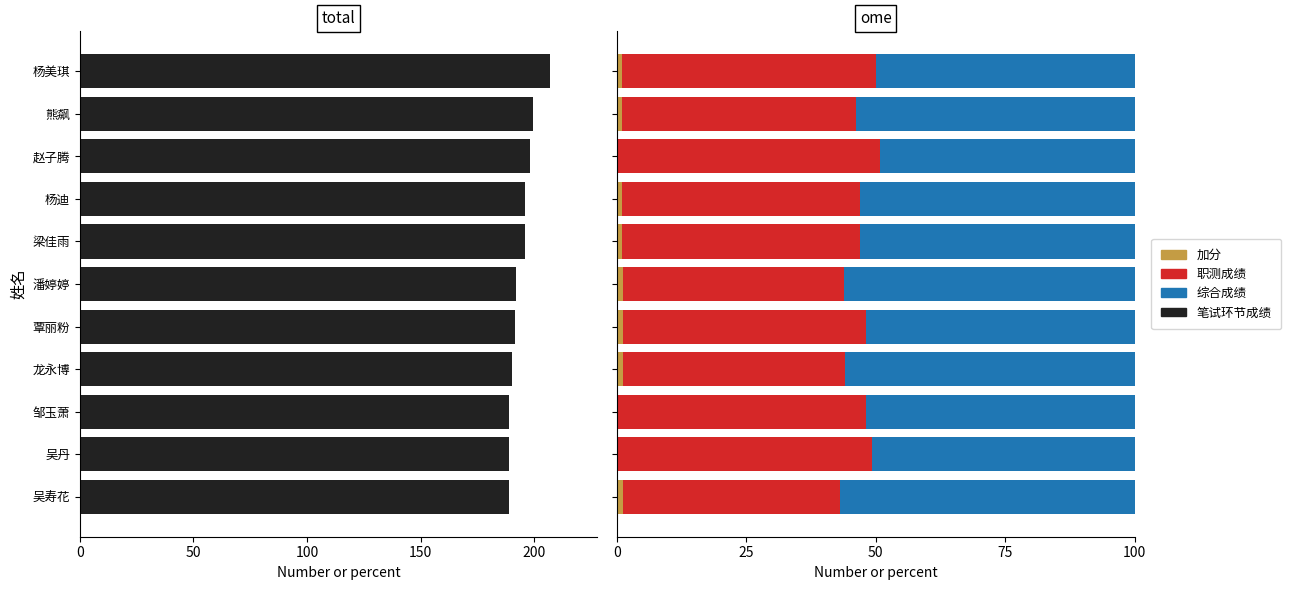

Reading right to left, extract all data points from this chart.

笔试环节成绩: 189.0	189.0	189.0	190.0	191.5	192.0	196.0	196.0	198.0	199.5	207.0
加分: 1.1	0.0	0.0	1.1	1.0	1.0	1.0	1.0	0.0	1.0	1.0
职测成绩: 42.1	49.2	48.1	42.9	47.0	42.7	45.9	45.9	50.8	45.1	49.0
综合成绩: 56.9	50.8	51.9	56.1	52.0	56.2	53.1	53.1	49.2	53.9	50.0